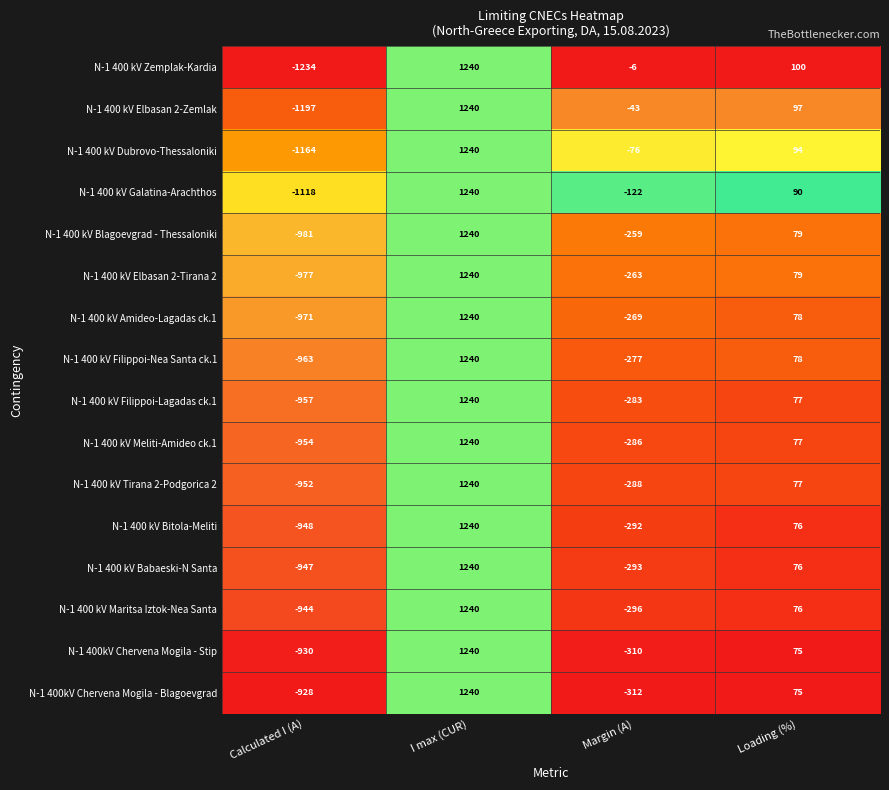

Between I max (CUR) and Margin (A), which series saw the biggest shift?

N-1 400kV Chervena Mogila - Blagoevgrad